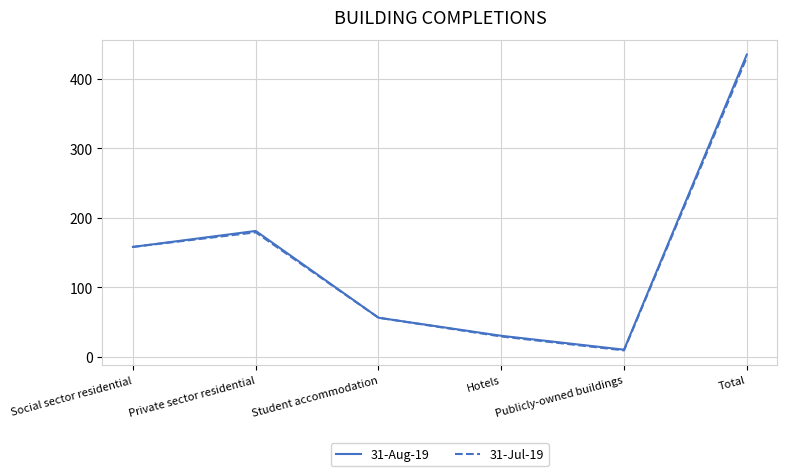

At how many categories does at least one series exceed 150?

3